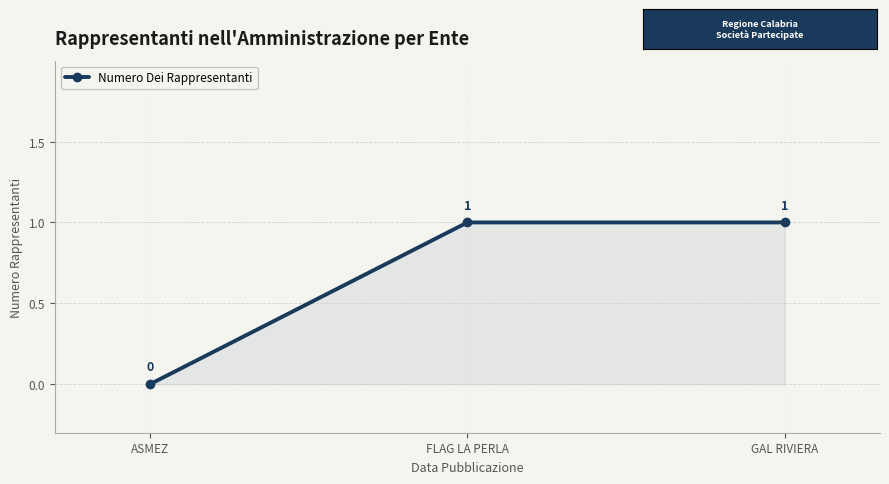

Reading left to right, transcribe all the data shown in this chart.

0	1	1